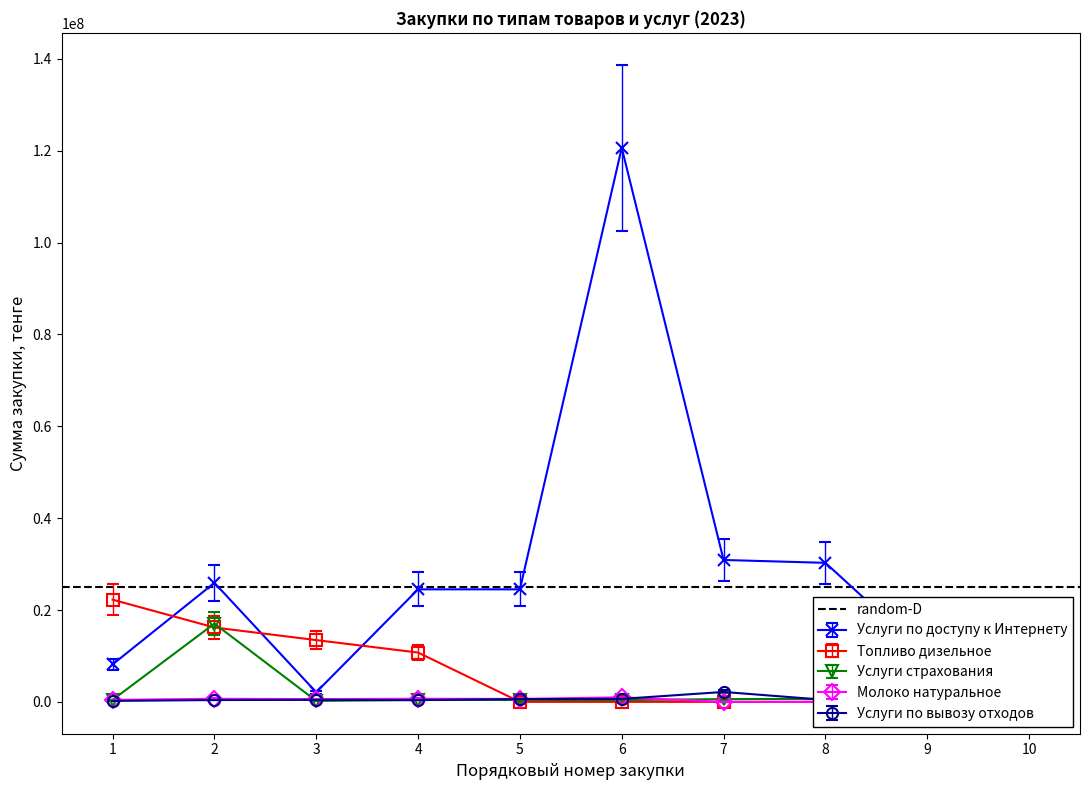

Which has a higher value, 3 or 9?

9